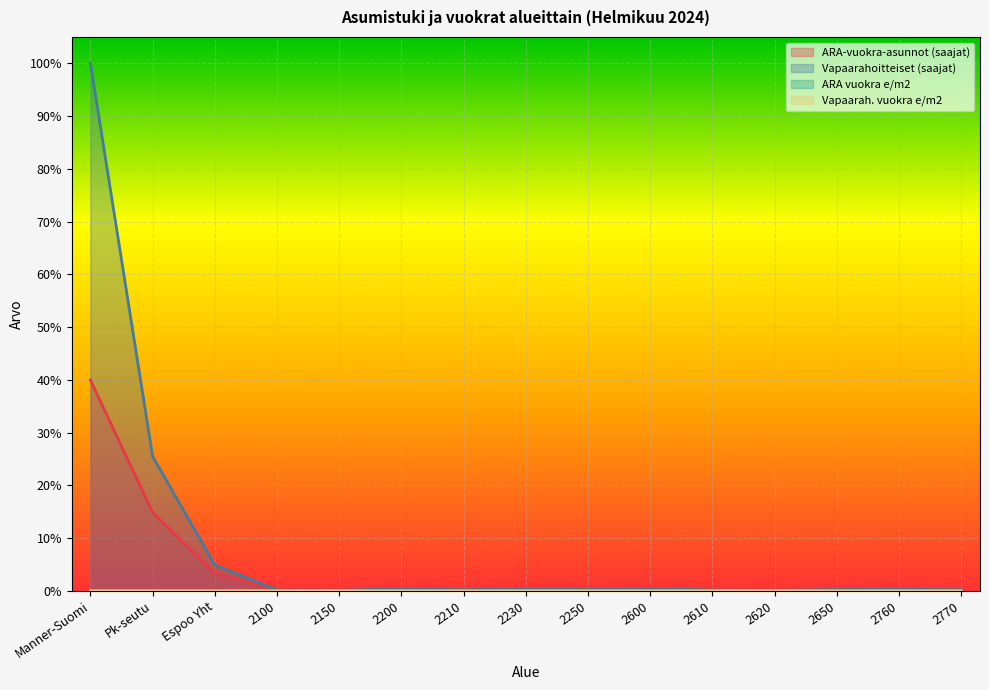

At which category is the sum across all series the highest?

Manner-Suomi